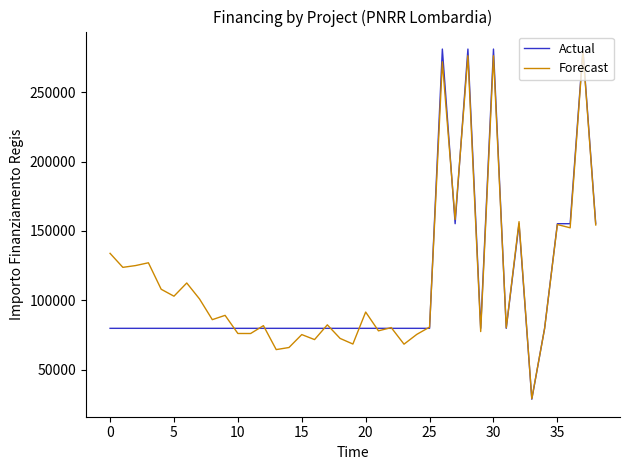

What are all the series names shown in the legend?

Actual, Forecast